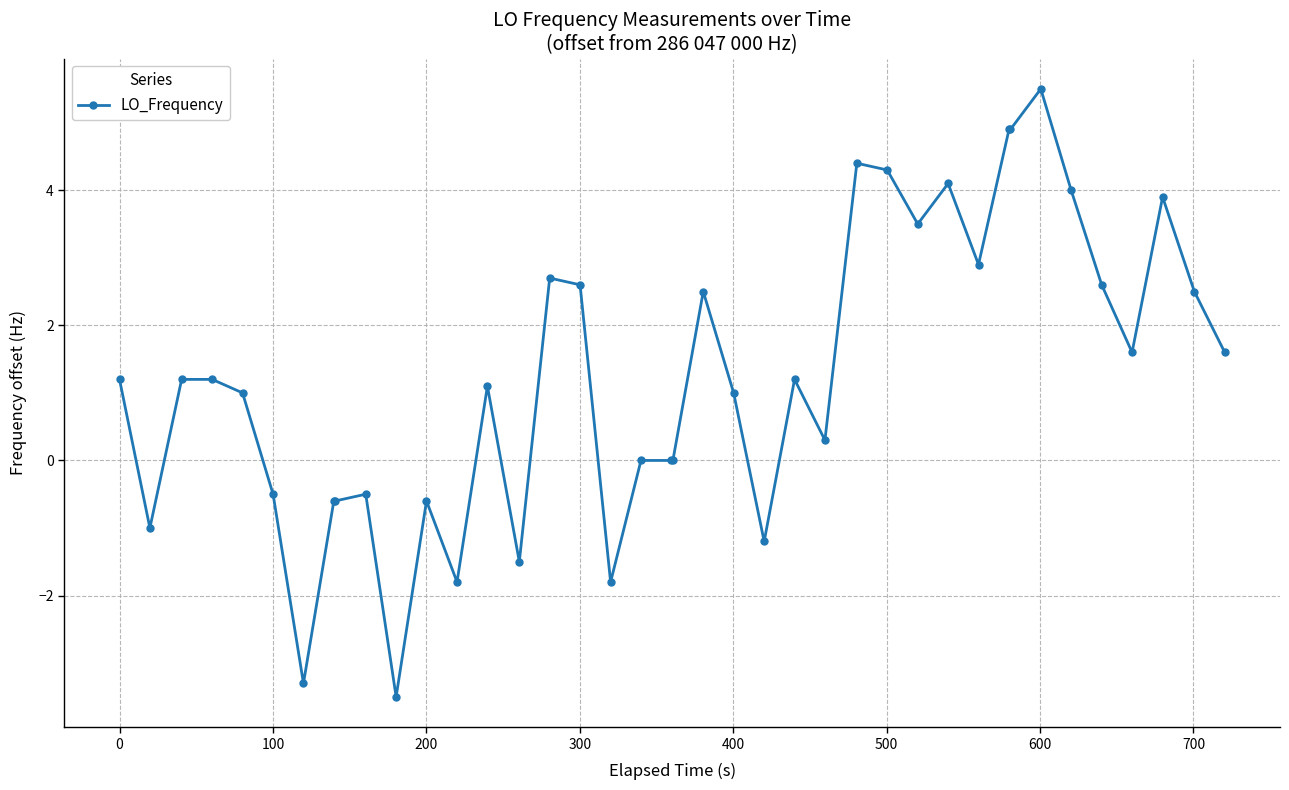

Reading left to right, what are all the values shown in this chart?

1.2	-1.0	1.2	1.2	1.0	-0.5	-3.3	-0.6	-0.6	-0.5	-3.5	-0.6	-1.8	1.1	-1.5	2.7	2.6	-1.8	0.0	0.0	0.0	2.5	1.0	-1.2	1.2	0.3	4.4	4.3	3.5	4.1	2.9	4.9	4.9	5.5	4.0	2.6	1.6	3.9	2.5	1.6